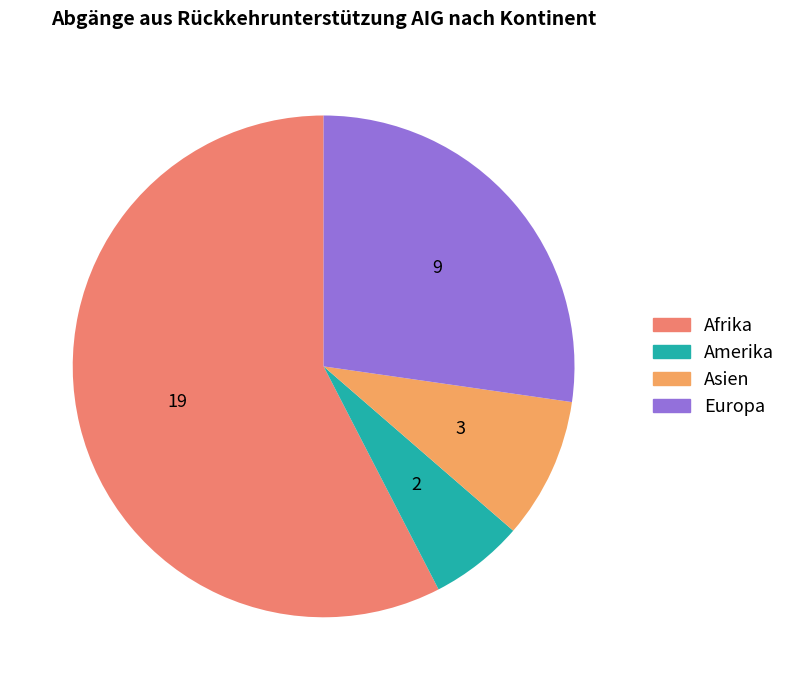

How many segments does this pie chart have?

4